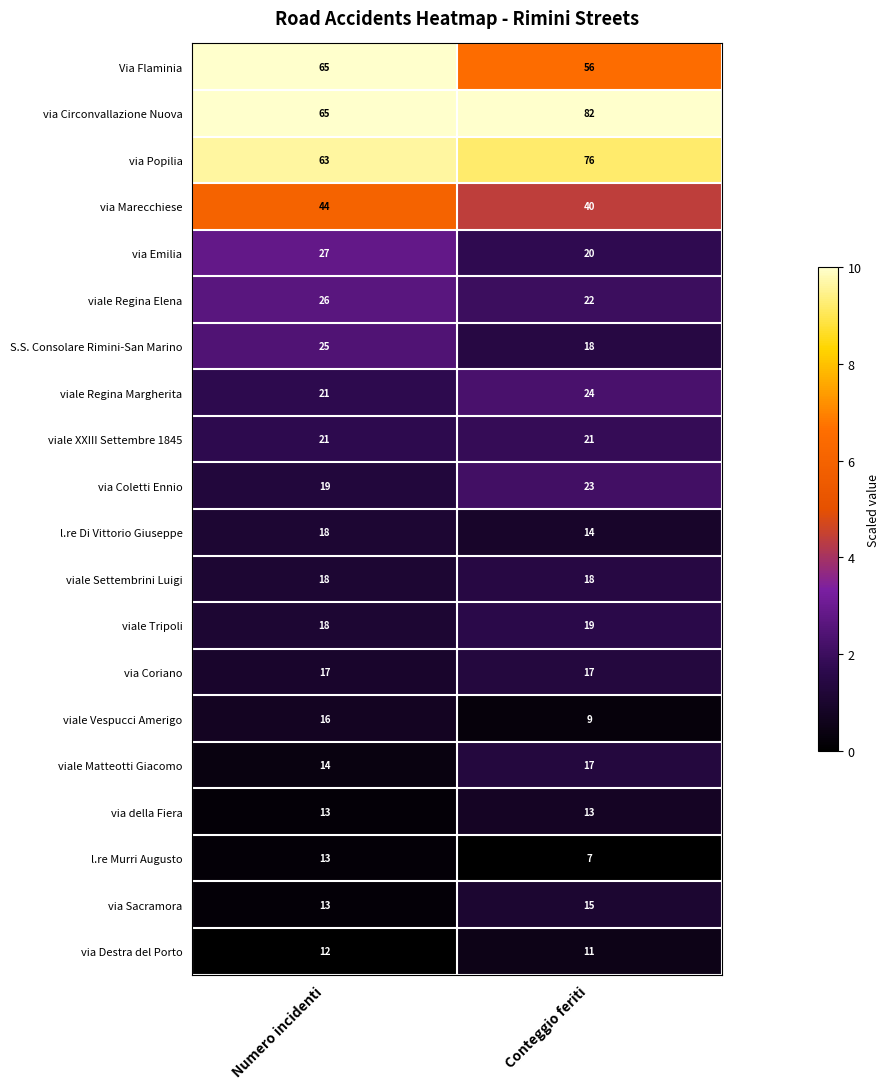

How many distinct data groups are displayed?

20